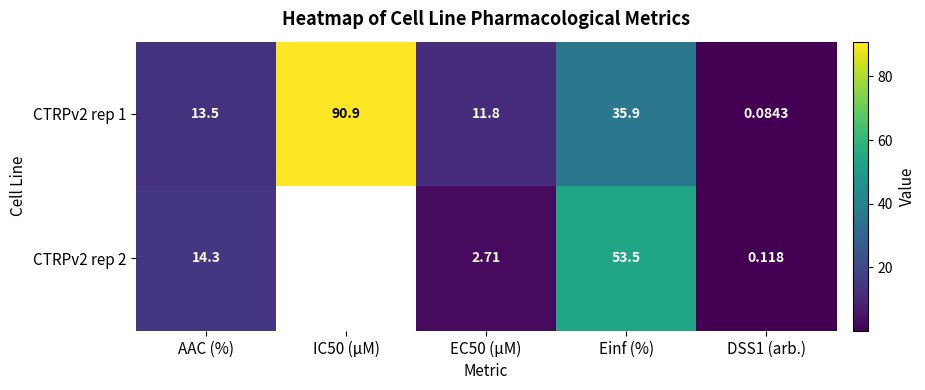

How many series are shown in this chart?

2